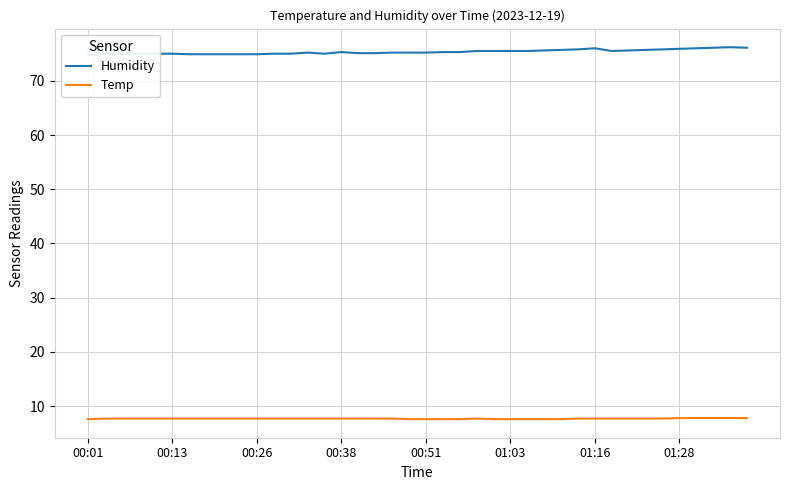

What is the lowest value of the Temp series?

7.6